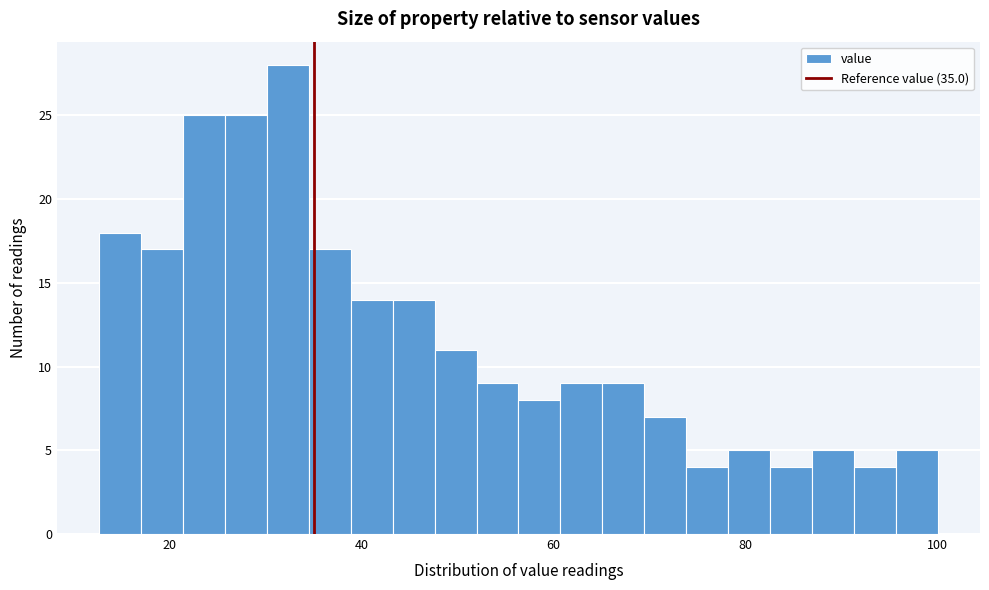

Around what value on the x-axis is the tallest bar? Give the approximate position of its centre, as read against the axis.

32